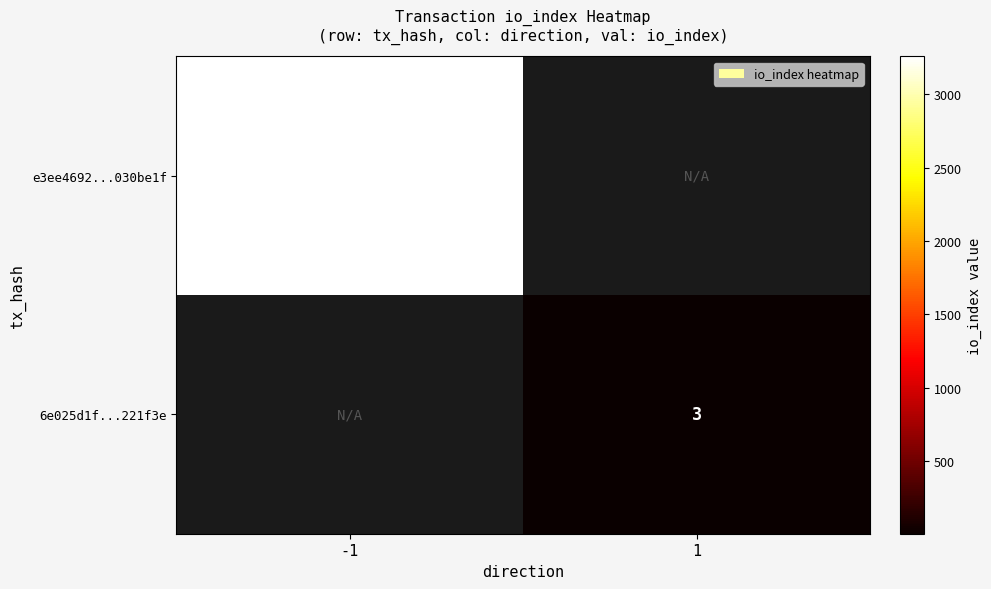

Is it true that 6e025d1f...221f3e equals 1 at 1?

False